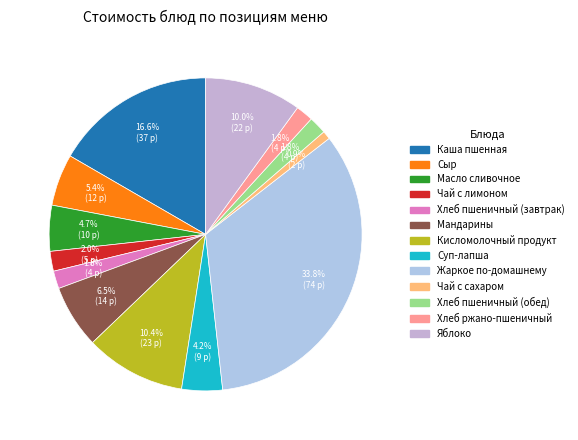

What portion of the pie excludes Масло сливочное?

95.3%